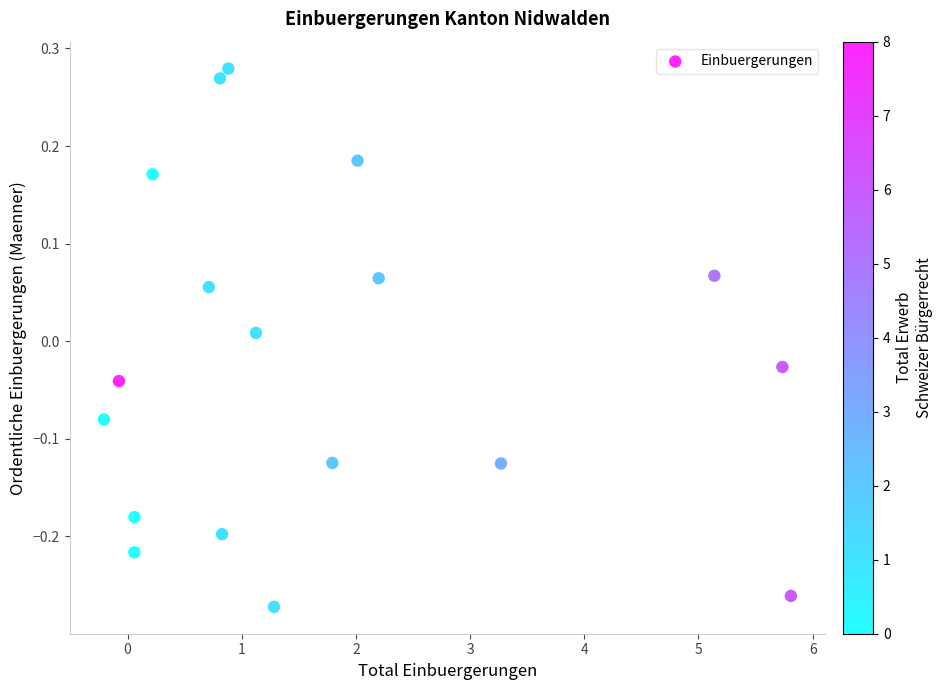

What is the range of X values (max minus min)?

6.0